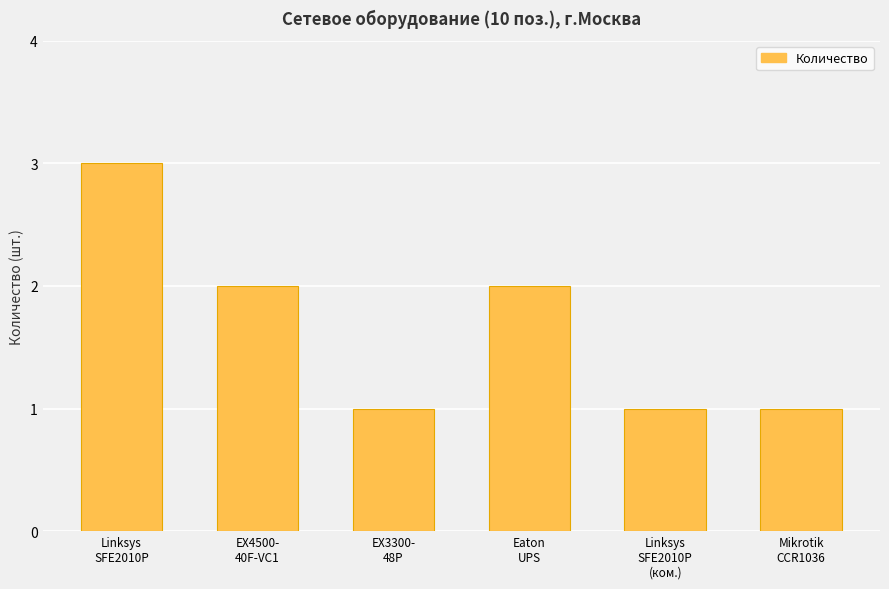

How many data points are less than 2?

3